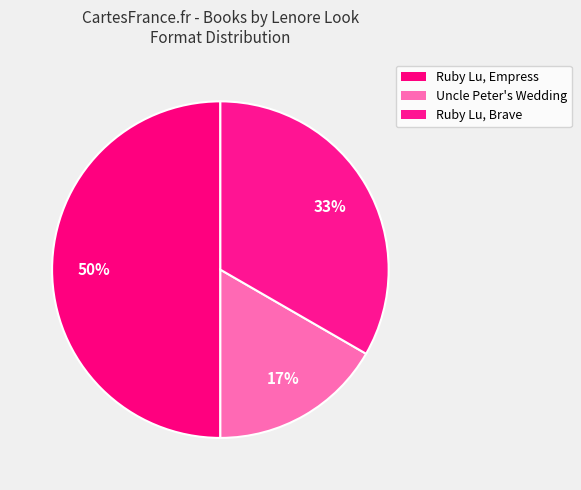

How many segments does this pie chart have?

3